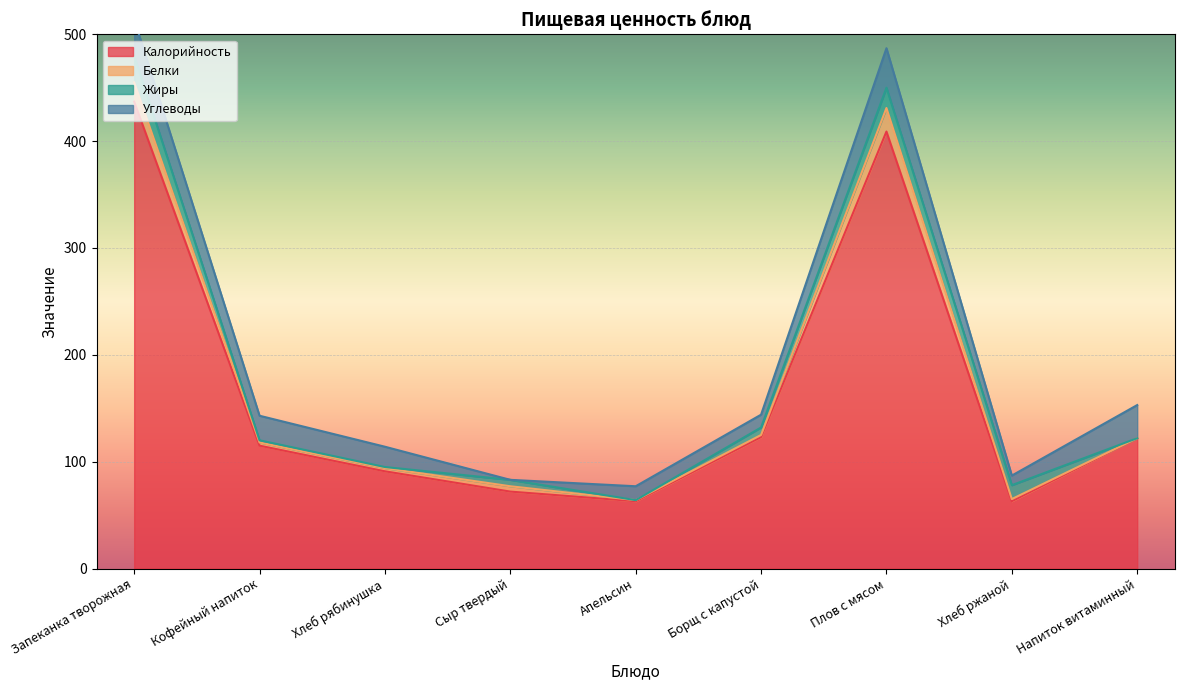

What is the value of the Калорийность point at the 9th from the left?

122